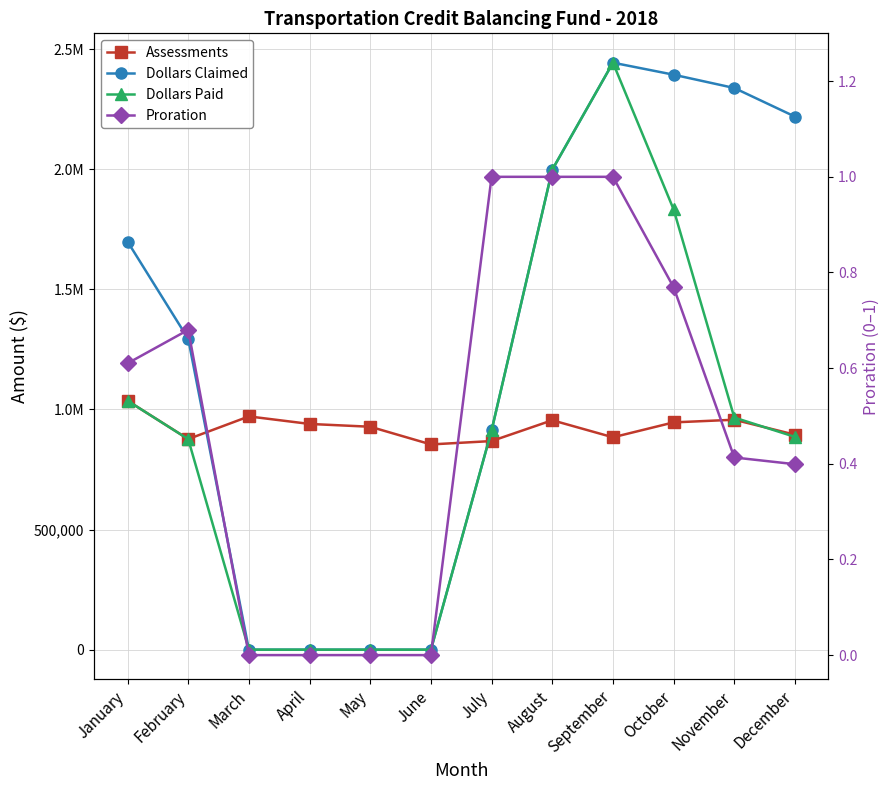

What is the total value across all series at January?

3772031.5